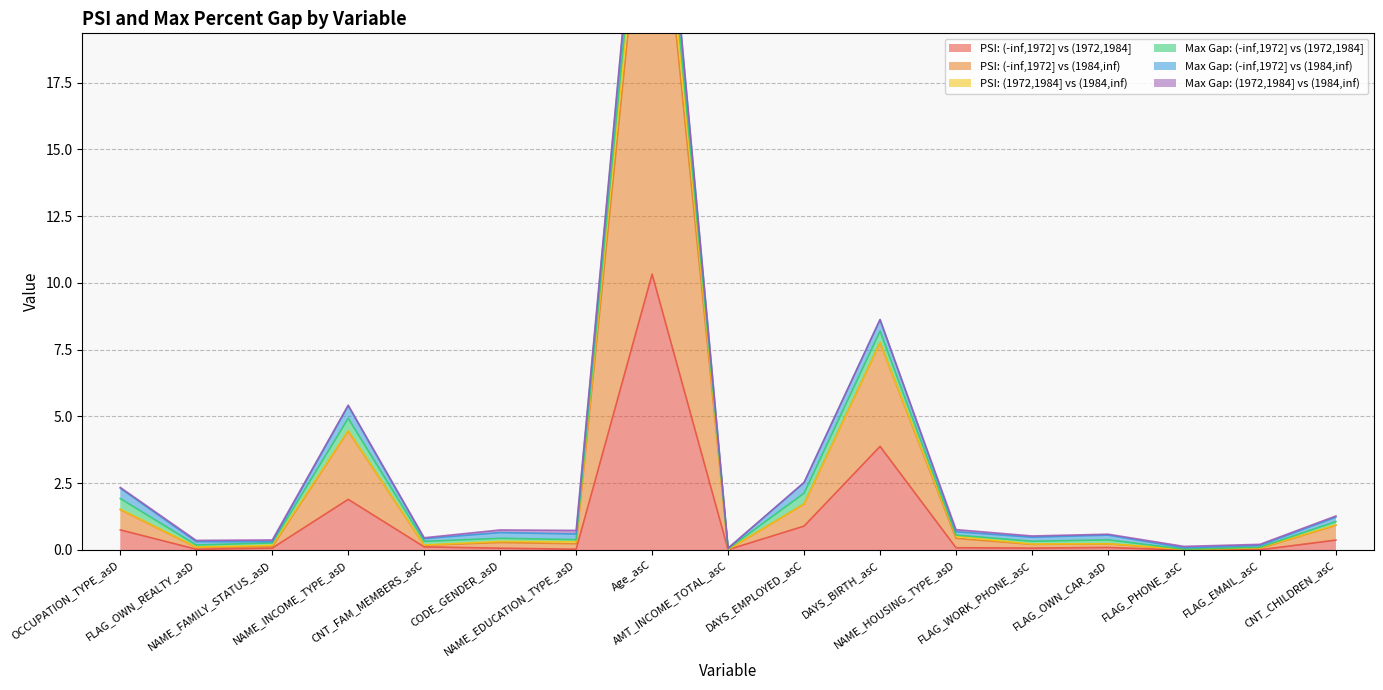

At how many categories does at least one series exceed 9?

1